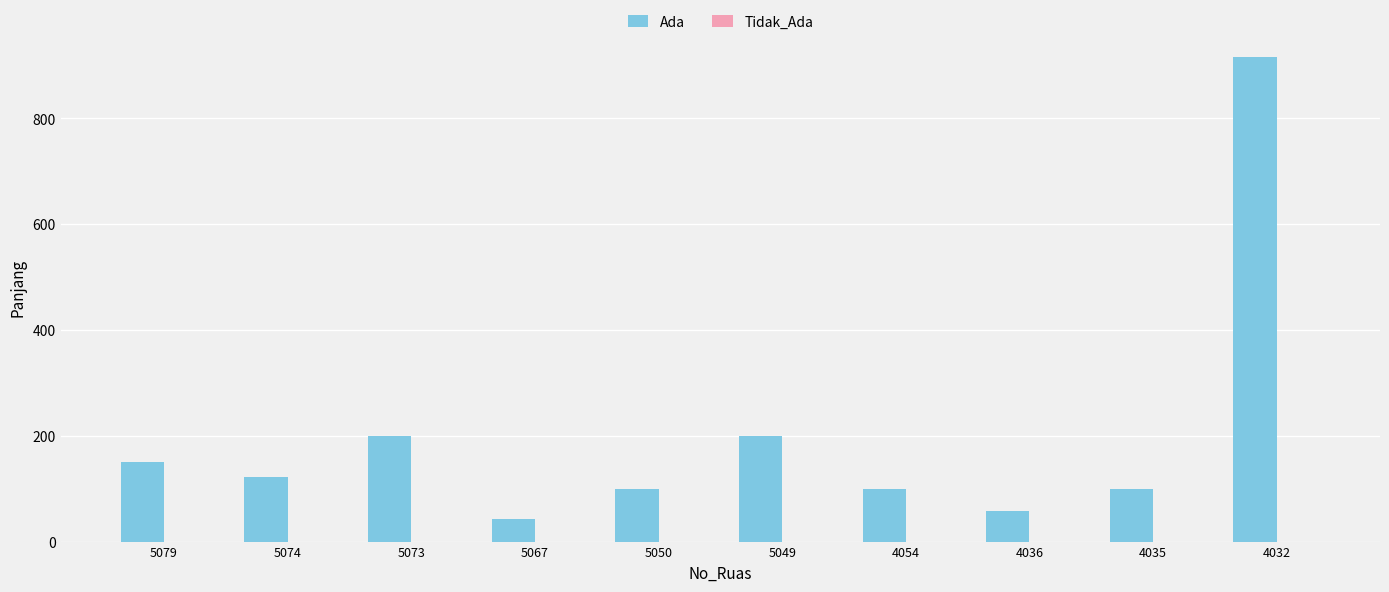

What is the difference between the second highest and second lowest values?

142